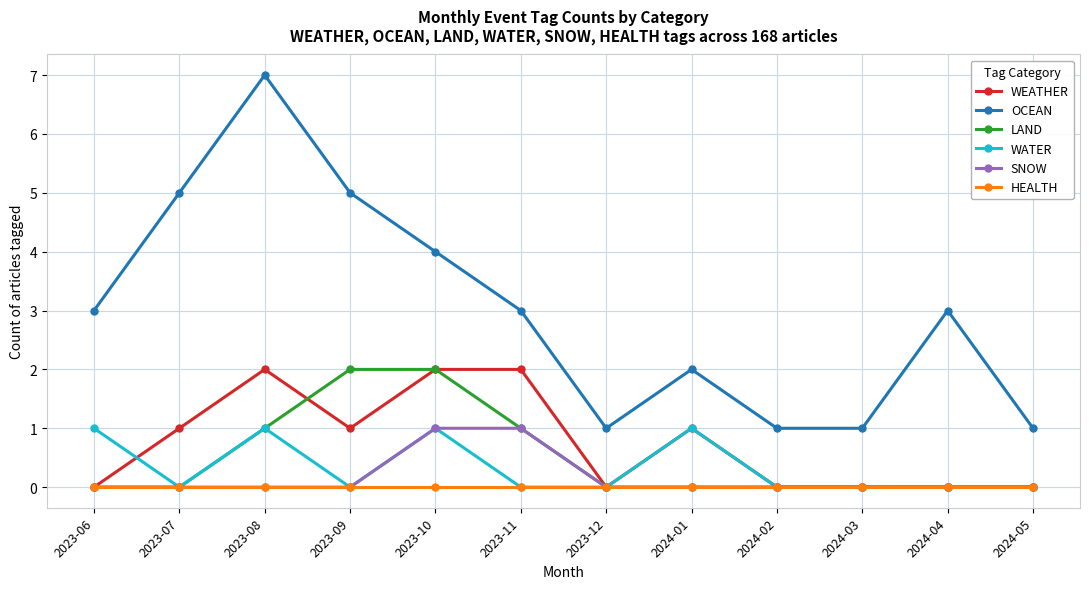

How many WATER values are between 0 and 1?

12